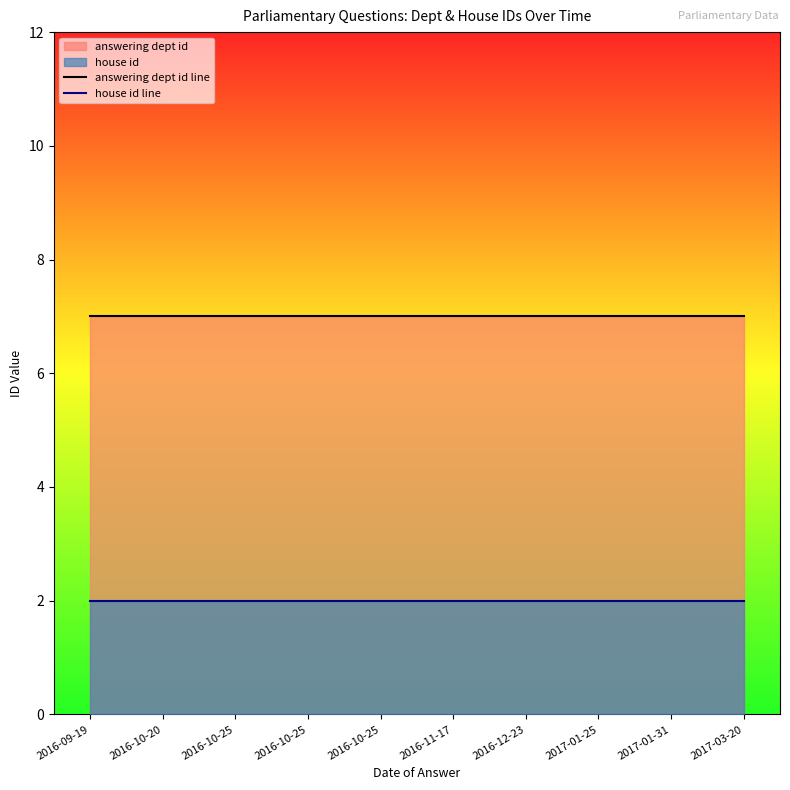

How many lines are shown in the chart?

2